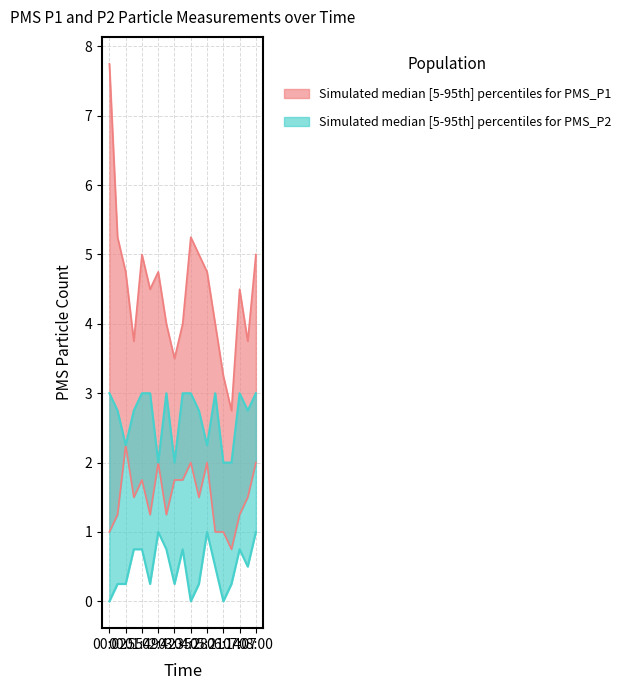

Reading left to right, what are all the values shown in this chart?

PMS_P1_upper: 7.8	5.2	4.8	3.8	5.0	4.5	4.8	4.0	3.5	4.0	5.2	5.0	4.8	4.0	3.2	2.8	4.5	3.8	5.0
PMS_P1_lower: 1.0	1.2	2.2	1.5	1.8	1.2	2.0	1.2	1.8	1.8	2.0	1.5	2.0	1.0	1.0	0.8	1.2	1.5	2.0
PMS_P2_upper: 3.0	2.8	2.2	2.8	3.0	3.0	2.0	3.0	2.0	3.0	3.0	2.8	2.2	3.0	2.0	2.0	3.0	2.8	3.0
PMS_P2_lower: 0.0	0.2	0.2	0.8	0.8	0.2	1.0	0.8	0.2	0.8	0.0	0.2	1.0	0.5	0.0	0.2	0.8	0.5	1.0